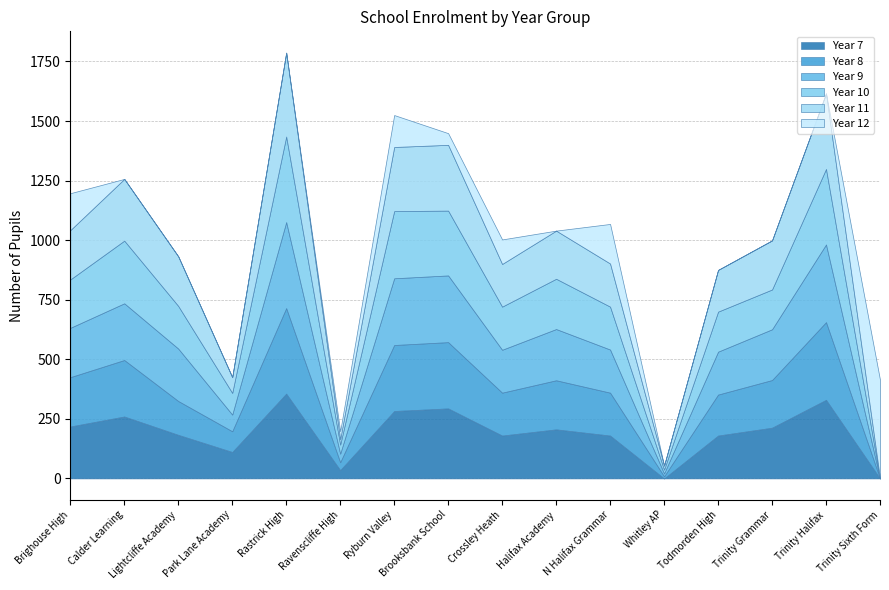

What is the difference between the highest and lowest values at Calder Learning?

263